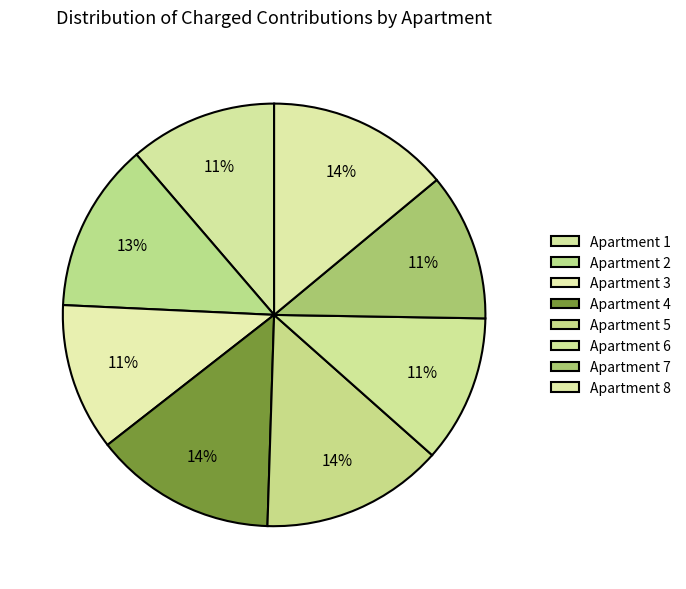

Count the number of slices in the pie.

8